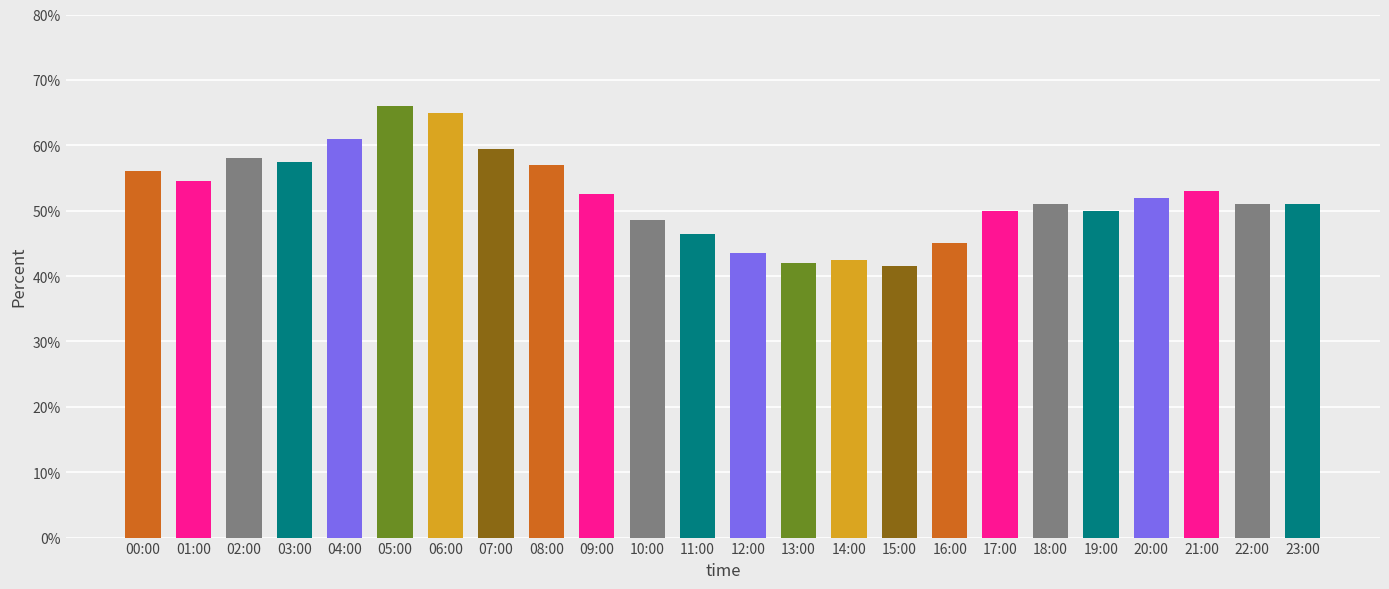

Reading left to right, extract all data points from this chart.

56.0	54.5	58.0	57.5	61.0	66.0	65.0	59.5	57.0	52.5	48.5	46.5	43.5	42.0	42.5	41.5	45.0	50.0	51.0	50.0	52.0	53.0	51.0	51.0